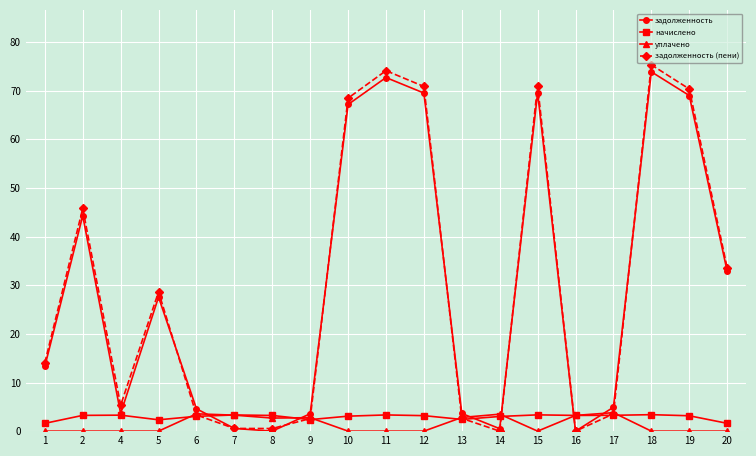

How many values in the задолженность series exceed 13?

10